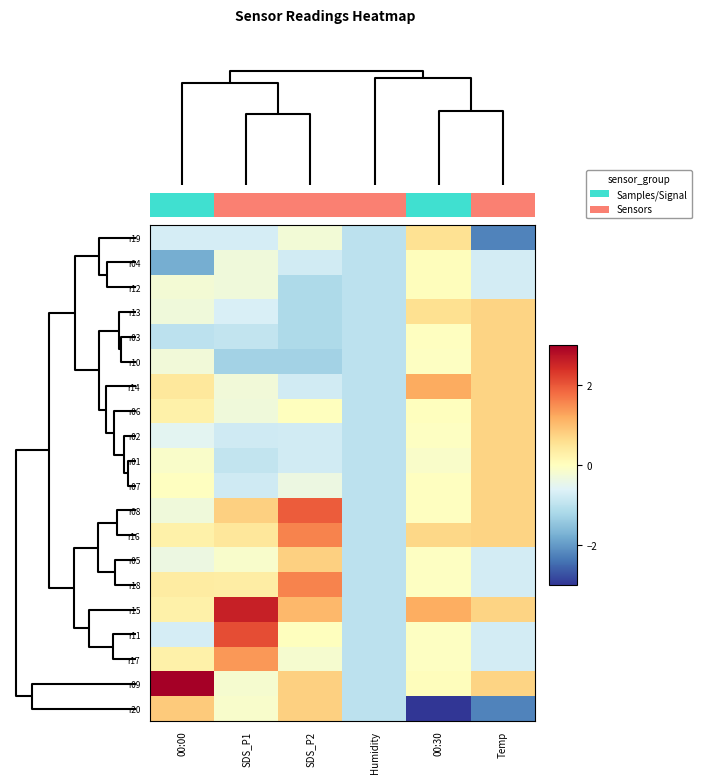

What is the smallest value displayed?

-4.0